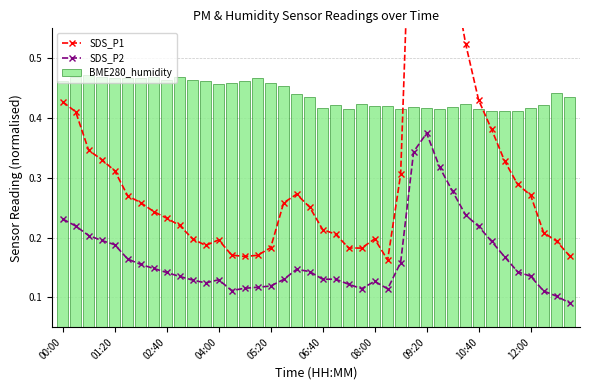

How many groups of bars are there?

40